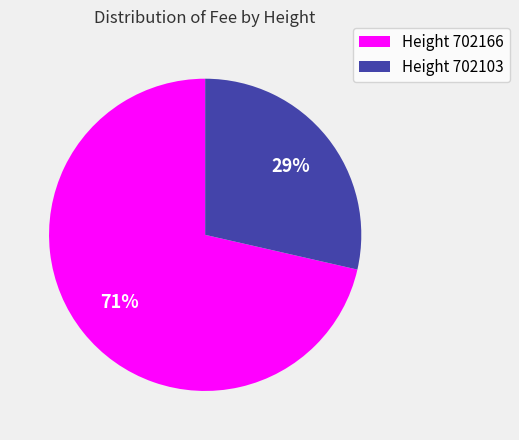

What is the majority slice?

Height 702166